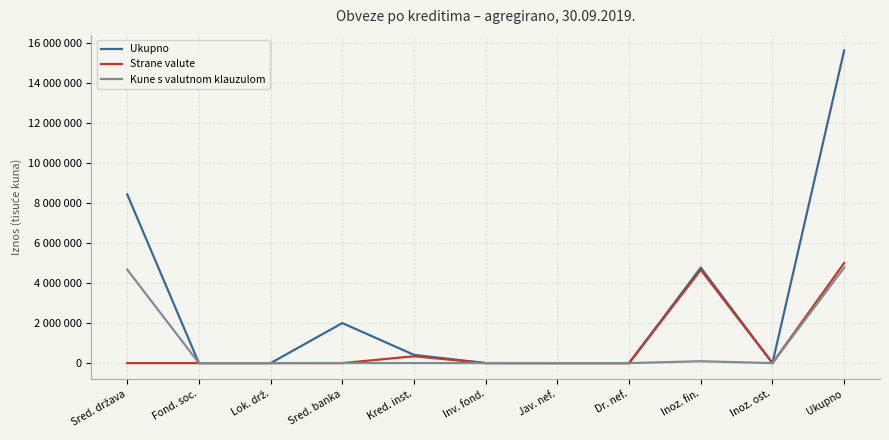

What is the maximum value for Ukupno?

15602088